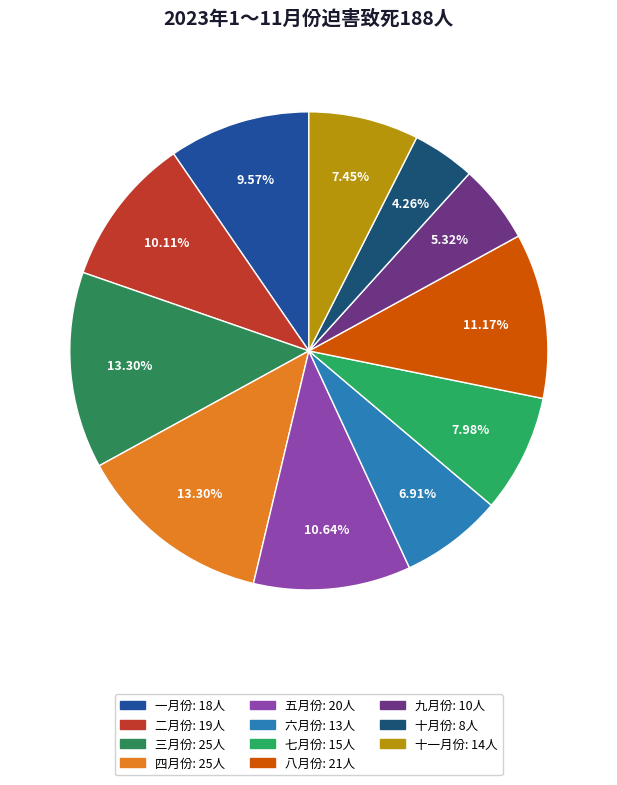

What is the smallest slice in the pie chart?

十月份